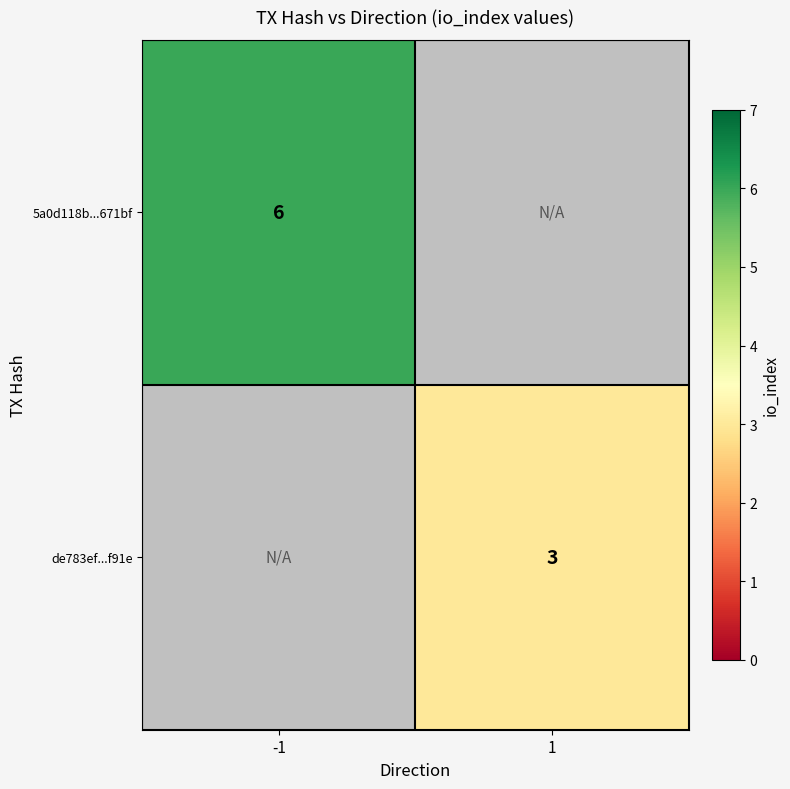

What is the smallest value displayed?

3.0